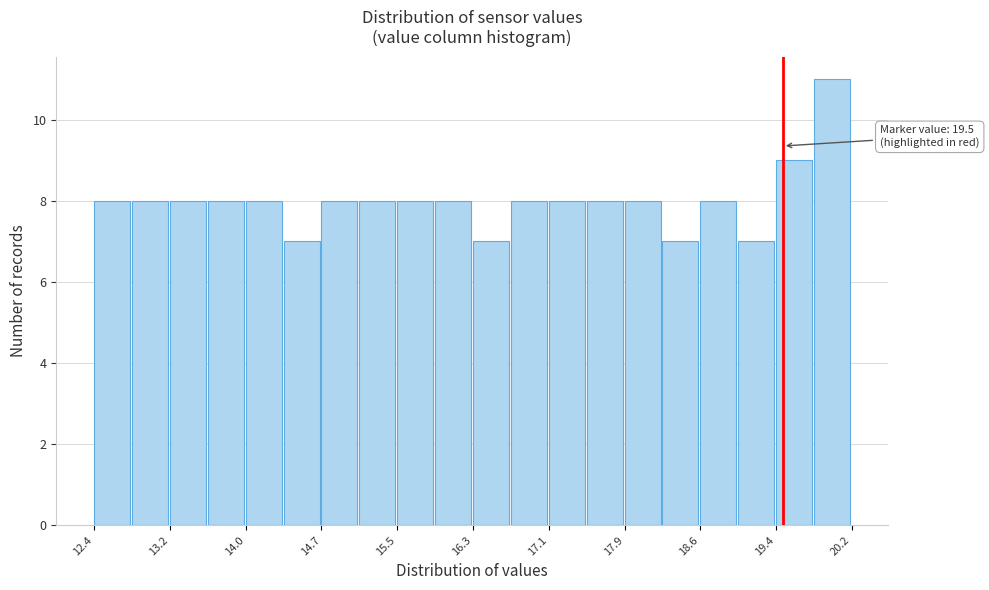

Read against the x-axis, roughly where is the centre of the tallest bar?

20.0